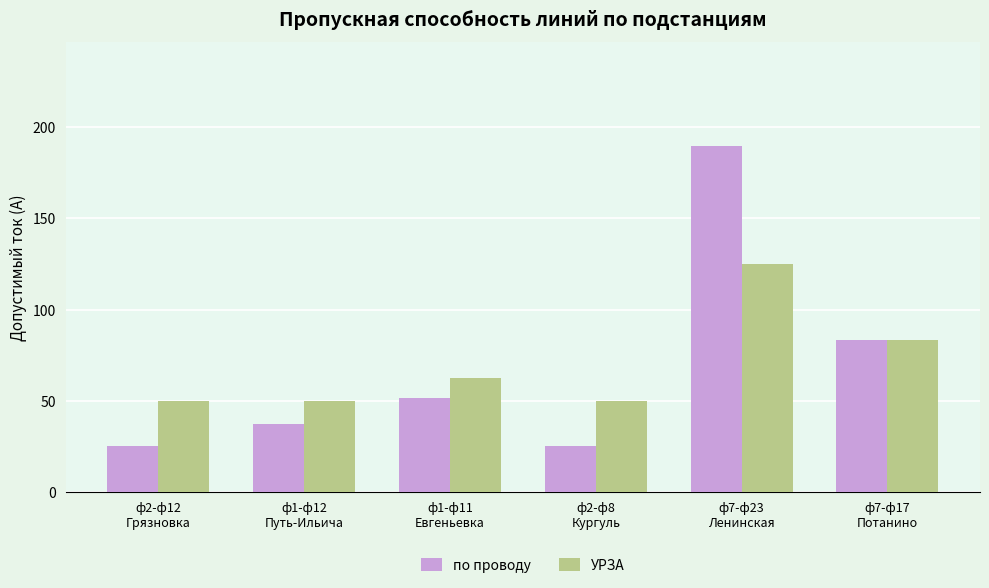

Which series has the largest range (max minus min)?

по проводу